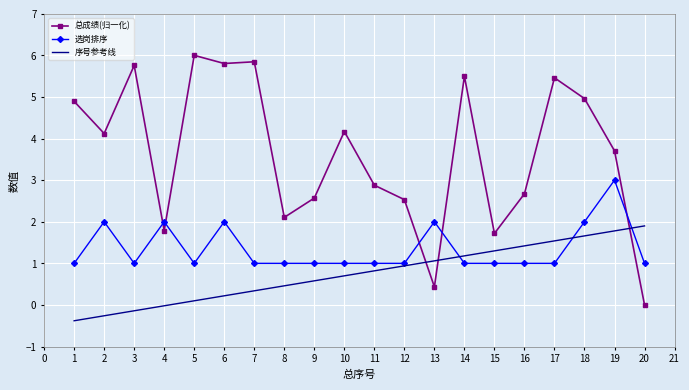

After their last crossing, which series has the higher values: 序号参考线 or 总成绩(归一化)?

序号参考线